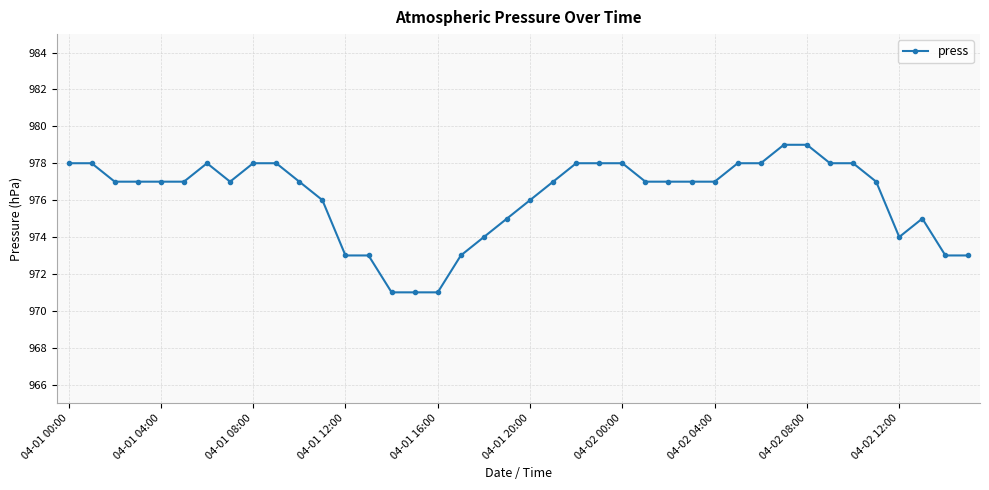

What is the value of the 15th point from the left?

971